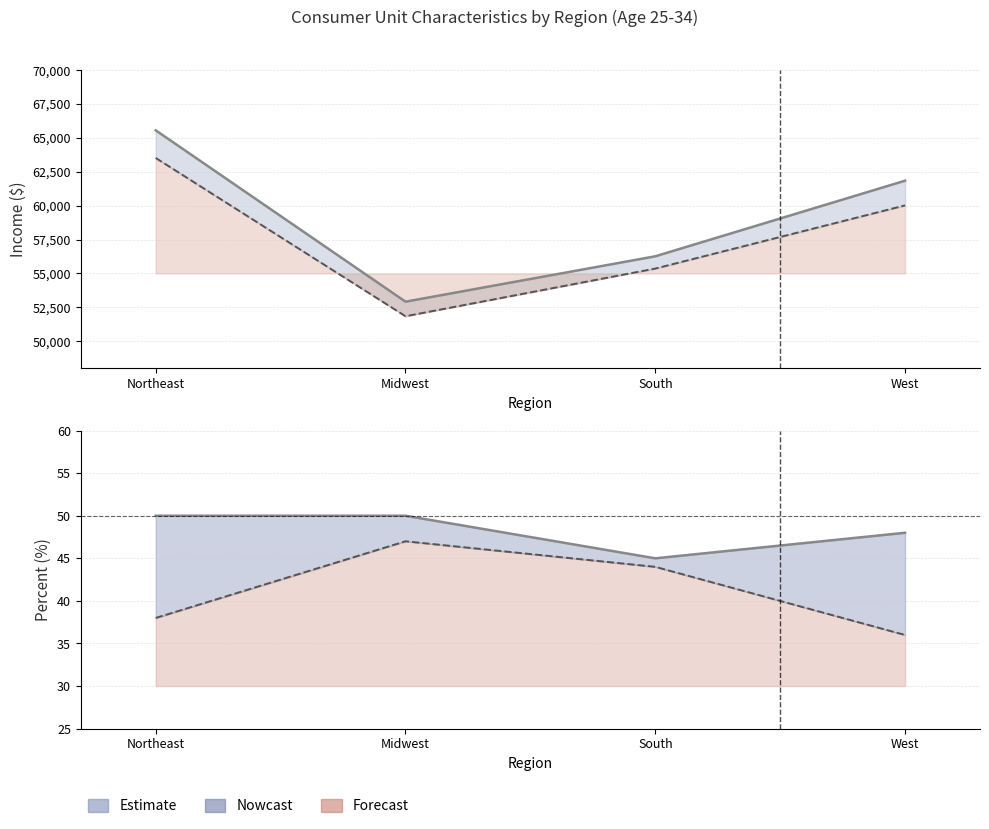

What is the difference between the Income before taxes values at Northeast and Midwest?

12644